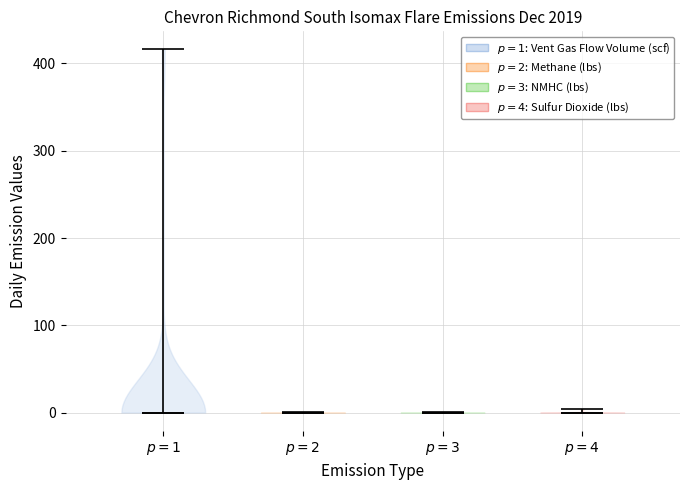

Reading left to right, read every violin against the y-axis: where its median line is, and the lowest and highest points it reaches. The values are not printed on the chart, so give them approximately, as read against the axis.

$p=1$: median line 0, lowest point 0, highest point 420
$p=2$: median line 0, lowest point 0, highest point 0
$p=3$: median line 0, lowest point 0, highest point 0
$p=4$: median line 0, lowest point 0, highest point 0